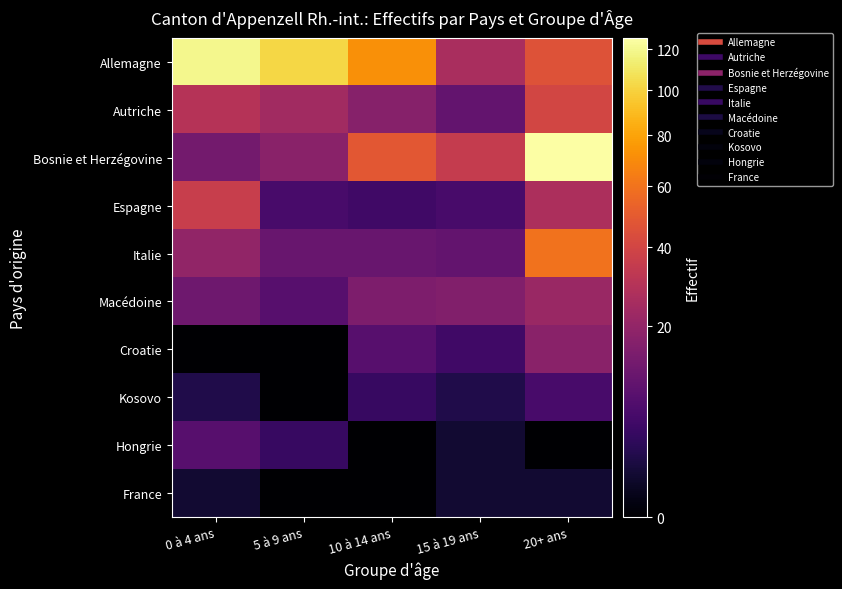

How many data points does each series have?

5